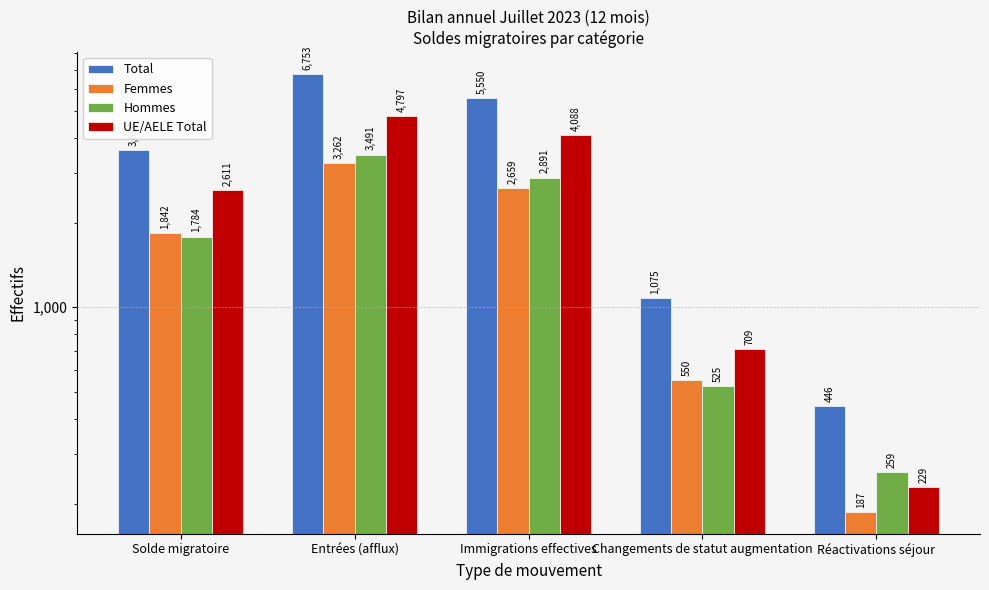

What is the sum of all UE/AELE Total values?

12434